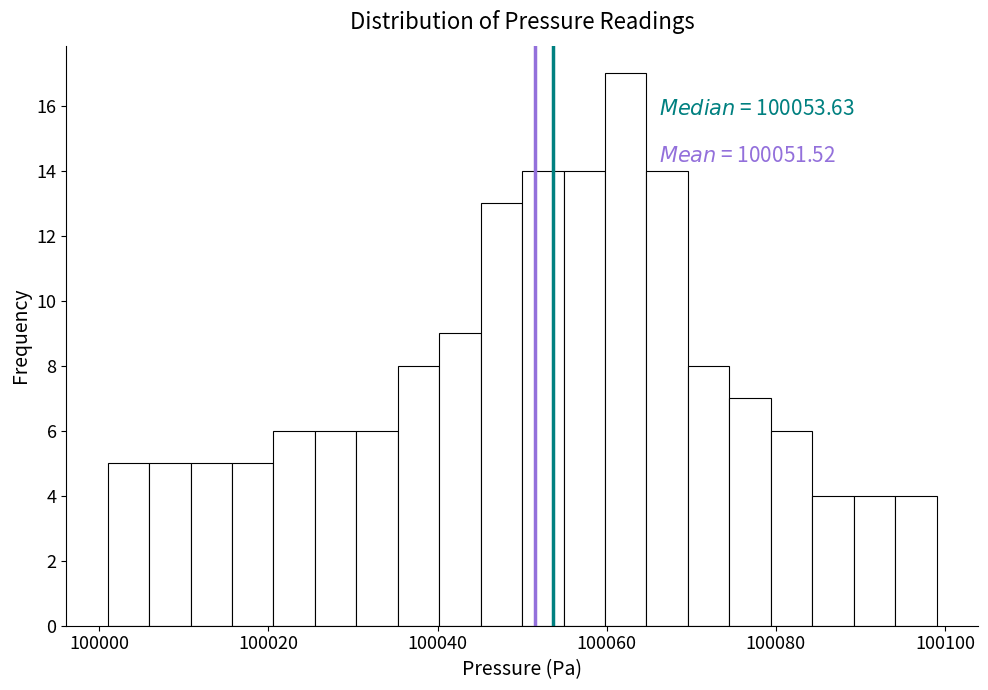

Around what value on the x-axis is the tallest bar? Give the approximate position of its centre, as read against the axis.

100062